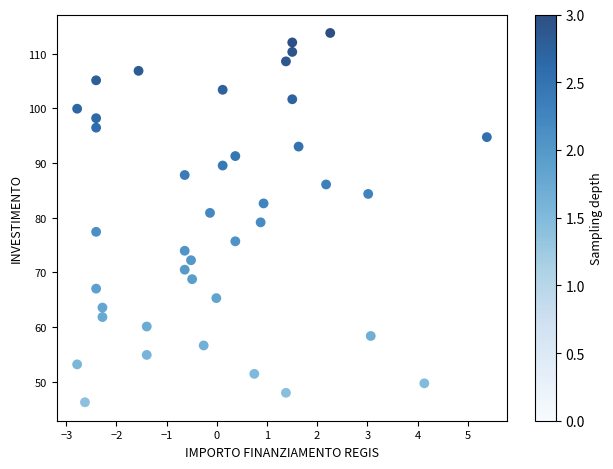

What is the range of X values (max minus min)?

8.2